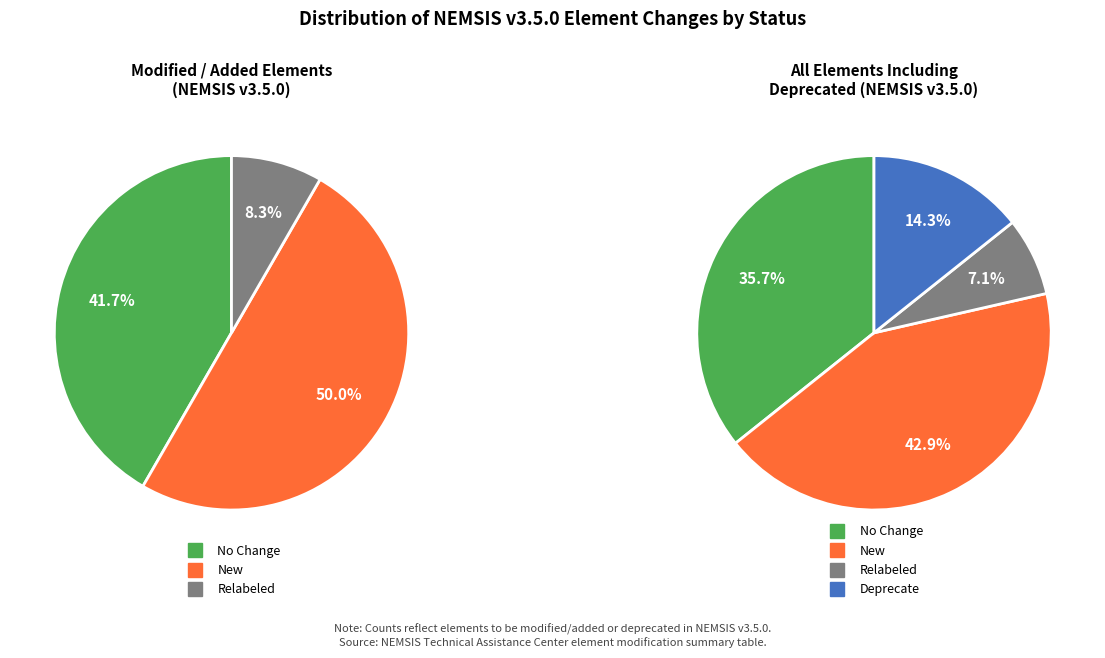

Do Relabeled and New together represent more than half of the pie?

No